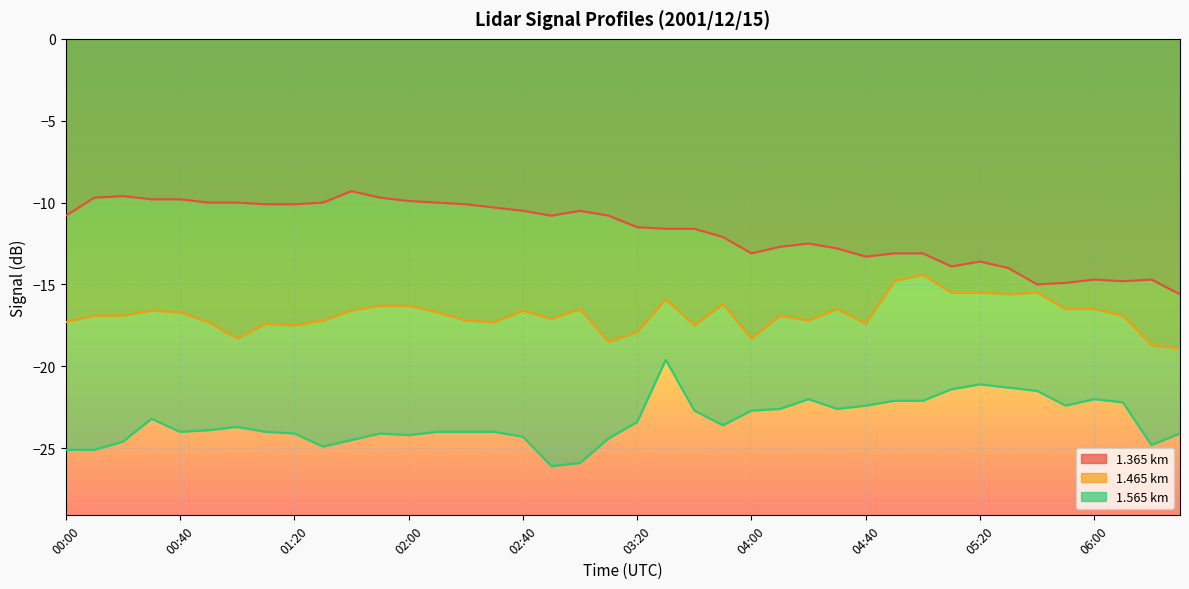

What is the label of the 23rd point from the left?

03:40